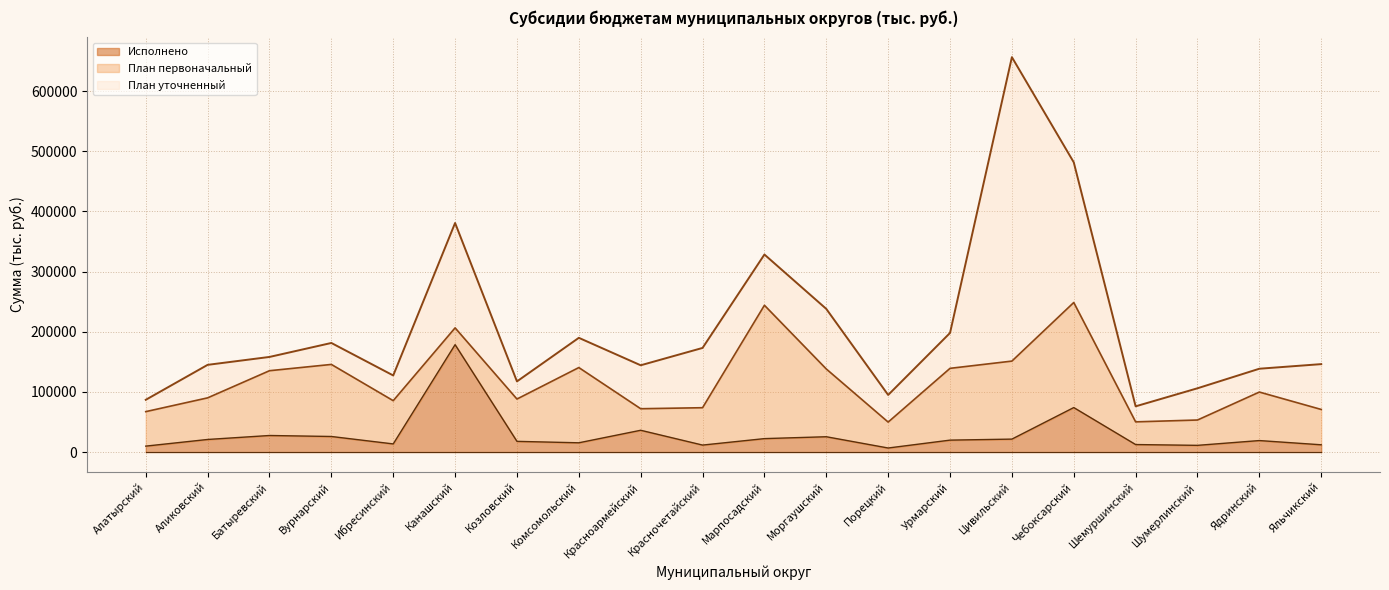

Which series changed the most between Вурнарский and Марпосадский?

План уточненный